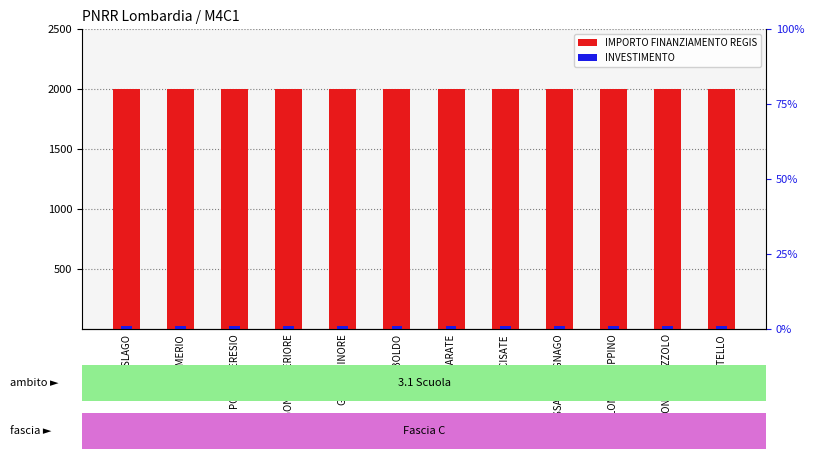

Between SAMARATE and LONATE CEPPINO, which series saw the biggest shift?

IMPORTO FINANZIAMENTO REGIS